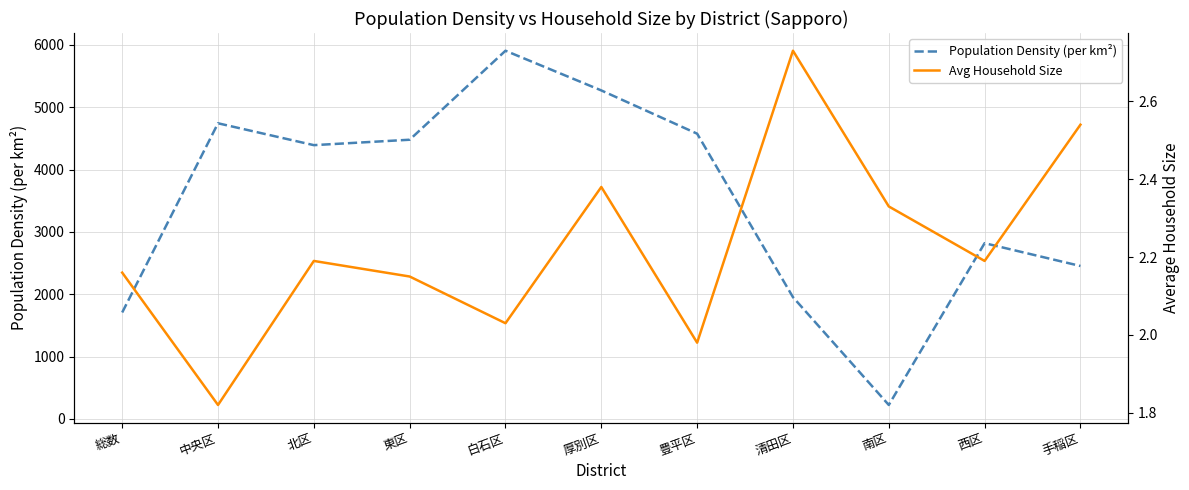

What is the sum of all Avg Household Size values?

24.5